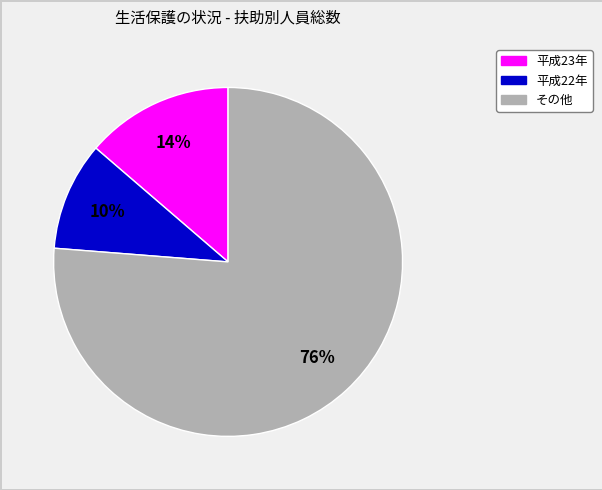

The 平成22年 slice represents 10% of the pie. True or false?

True